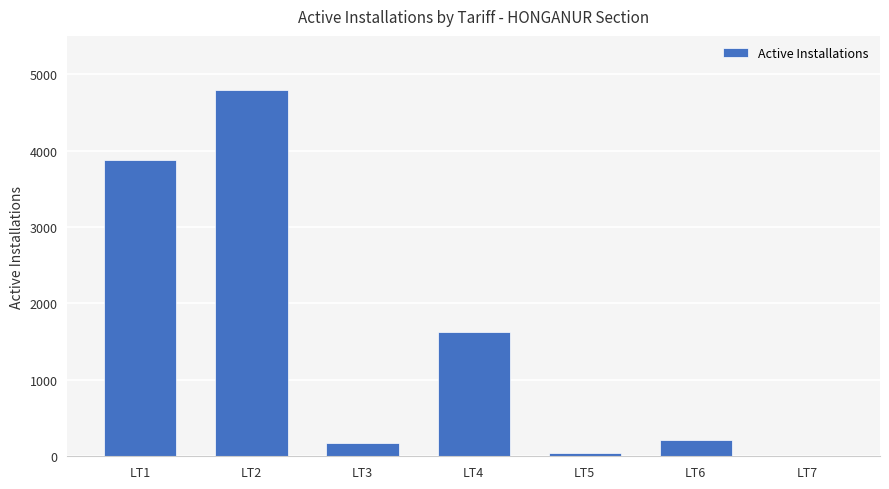

How many categories are shown in the chart?

7